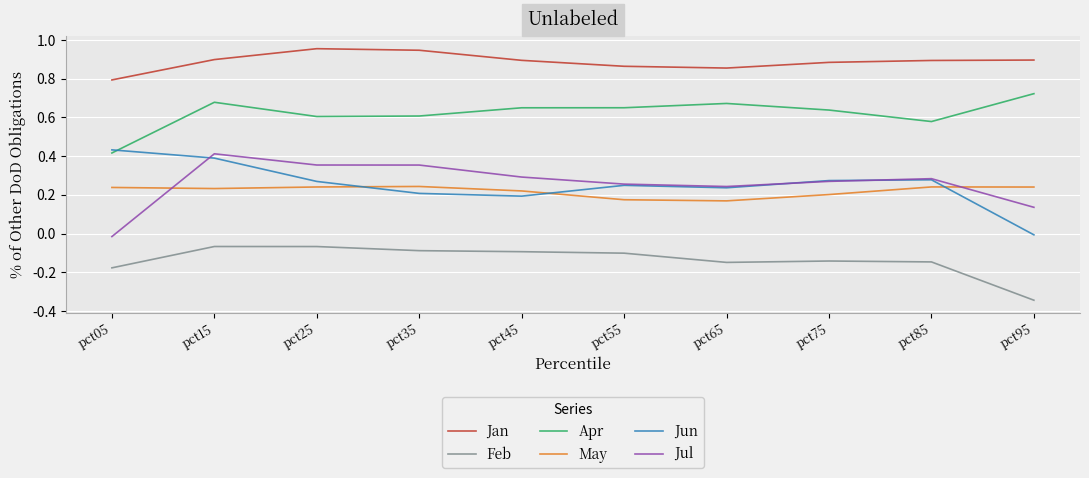

True or false: May has a value of 0.1 at pct85.

False